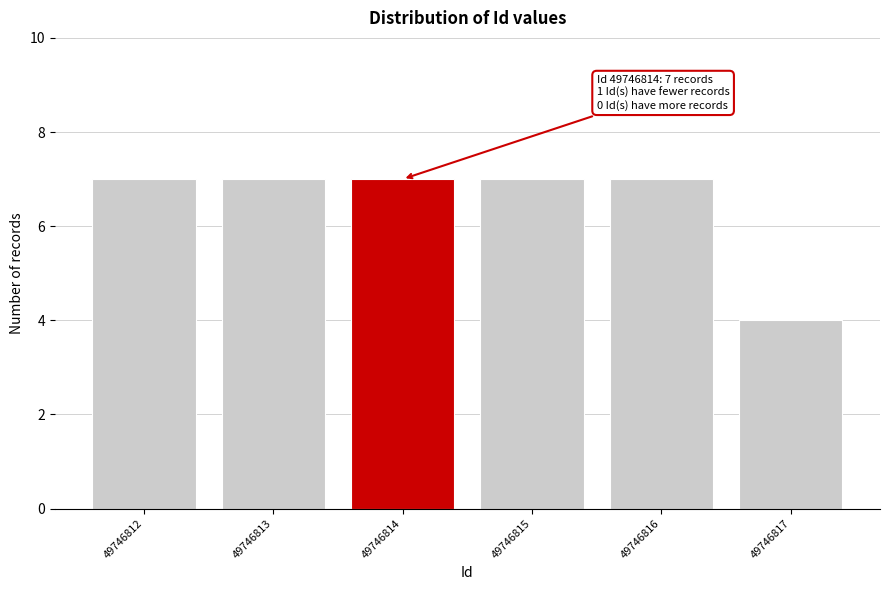

Reading left to right, list all the values displayed in this chart.

49746812=7	49746813=7	49746814=7	49746815=7	49746816=7	49746817=4